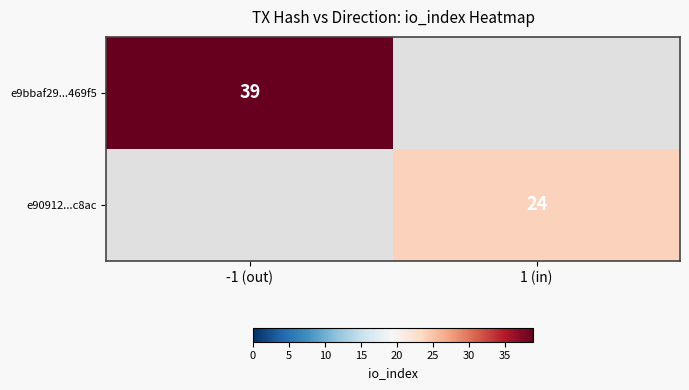

The value of e9bbaf29...469f5 at -1 (out) is 65. True or false?

False